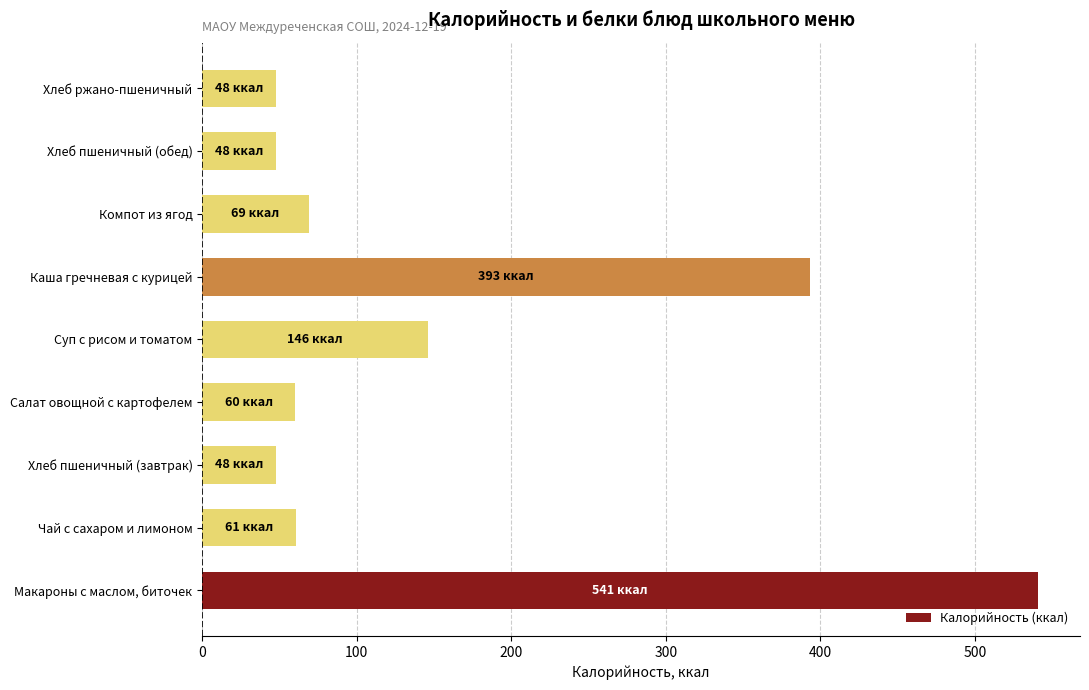

True or false: the data shows 146 at Суп с рисом и томатом.

True